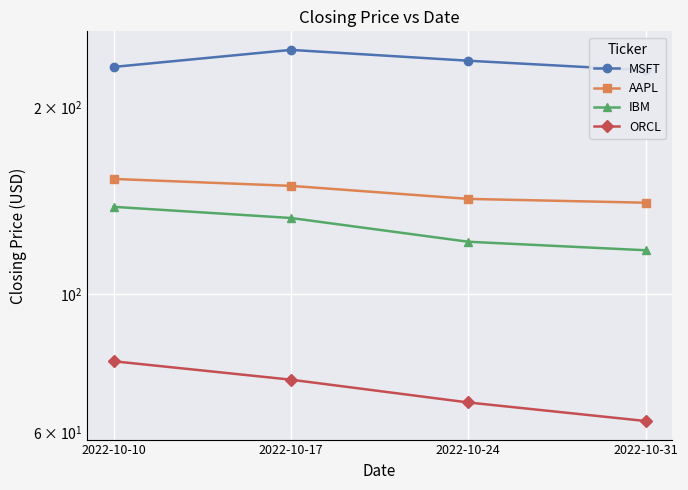

True or false: MSFT has more than 0 points higher than both neighbors.

True